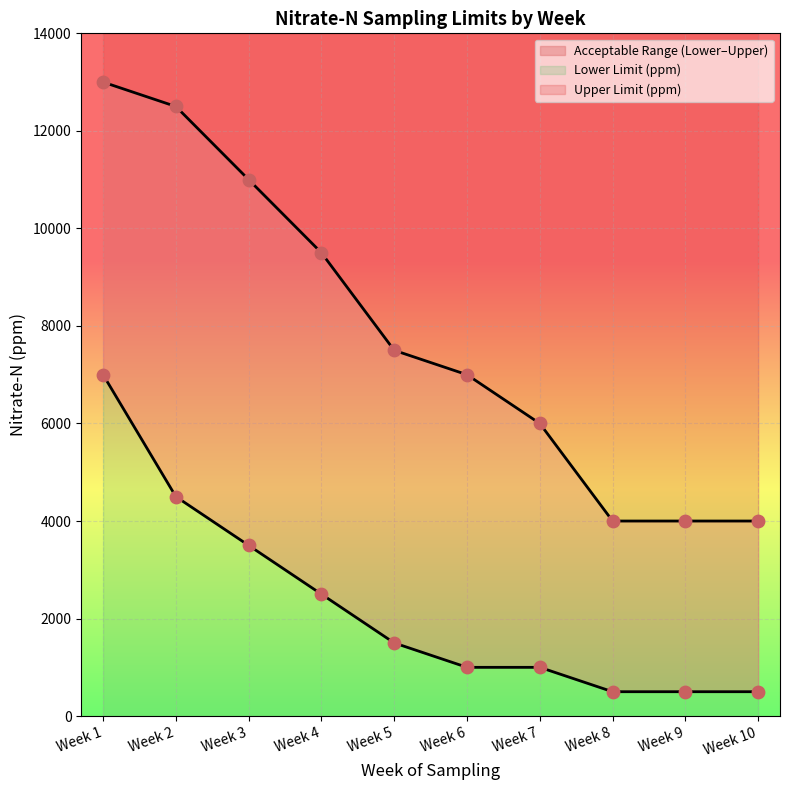

Is the value of Upper Limit (ppm) at Week 1 greater than the value of Lower Limit (ppm) at Week 8?

Yes